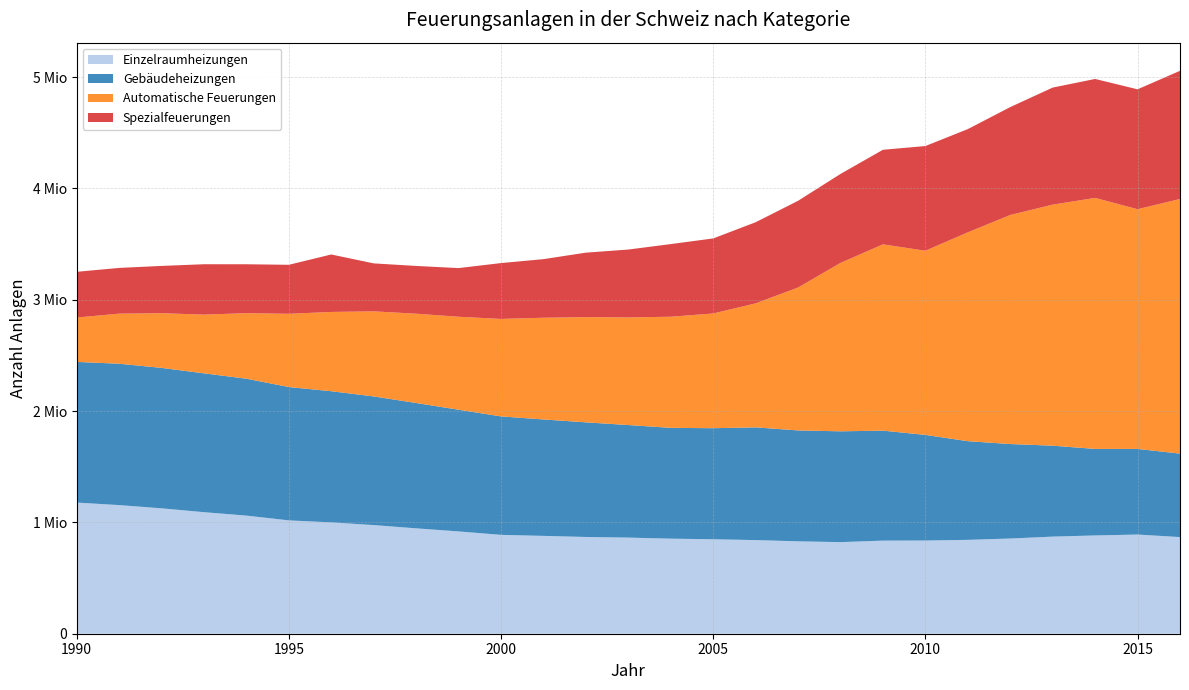

Reading left to right, list all the values displayed in this chart.

Einzelraumheizungen: 1178028	1155260	1126293	1091633	1060821	1018000	1000009	975818	946460	918871	887906	878749	868995	863336	853748	848359	840966	830018	822496	836156	837075	843080	854962	872152	882662	890812	867945
Gebäudeheizungen: 1263214	1269687	1261244	1246992	1229553	1197576	1178024	1155427	1125766	1093007	1063910	1045634	1029443	1010886	995248	997540	1012402	995767	995403	987753	948450	886217	848629	816711	777107	768857	749703
Automatische Feuerungen: 398608	449598	491189	527261	588609	657696	712051	764171	802116	834880	875458	913594	945137	966769	998033	1030338	1113824	1283733	1512589	1673281	1654138	1875706	2057285	2164873	2254589	2153042	2286604
Spezialfeuerungen: 410510	410850	424613	452541	439277	440106	516002	430677	428771	437067	501628	526210	578951	609485	652433	674007	728371	778726	799003	849285	940365	927143	968996	1051323	1068080	1076762	1151395